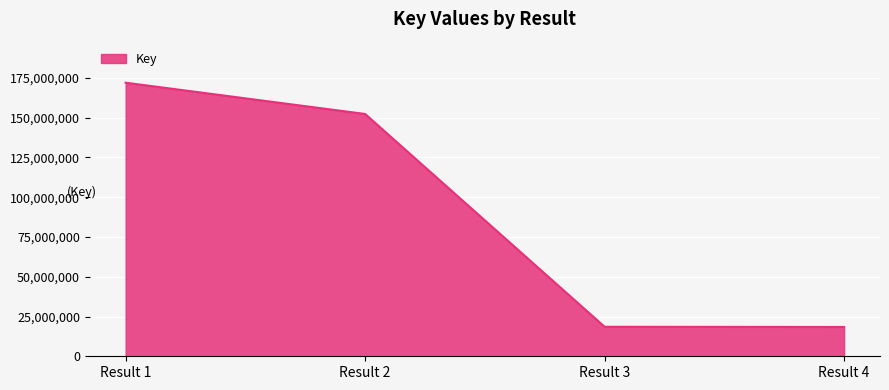

Approximately how many times larger is the value at Result 4 compared to Result 1?

0.1